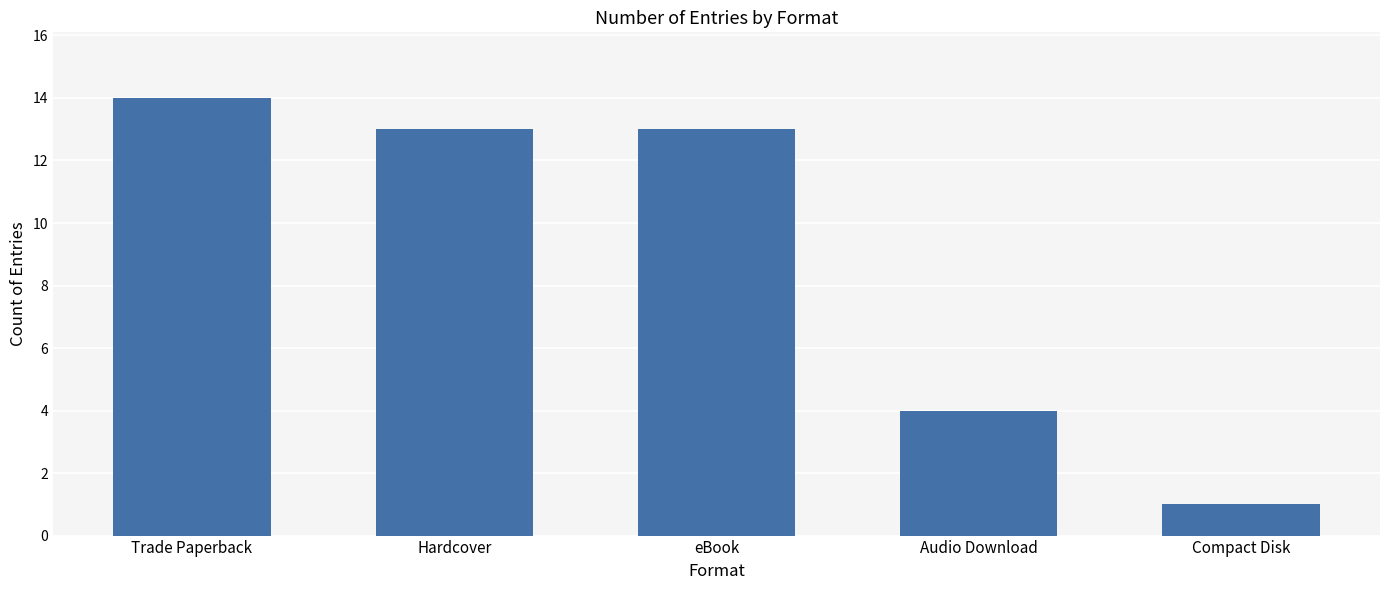

True or false: the data shows 23 at eBook.

False